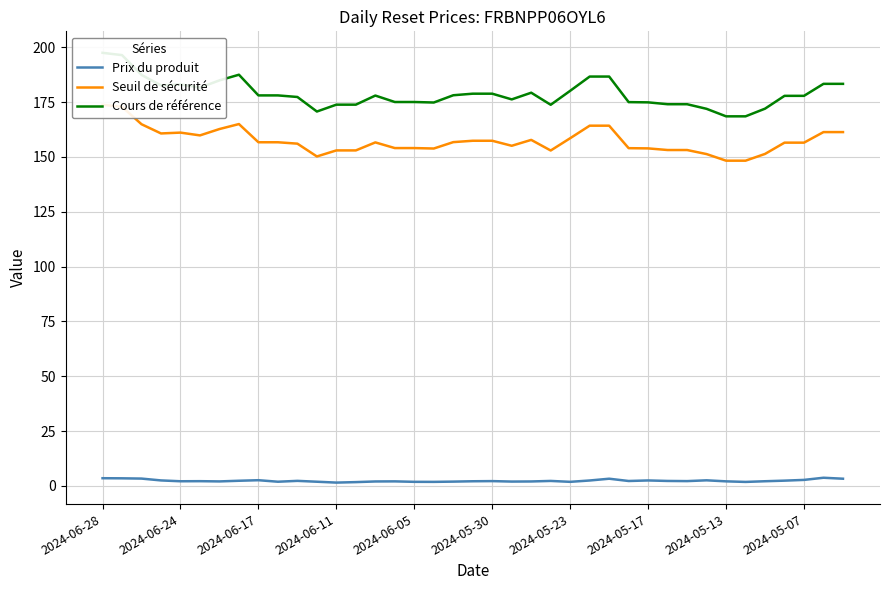

Is this an area chart (filled region under the line)?

No